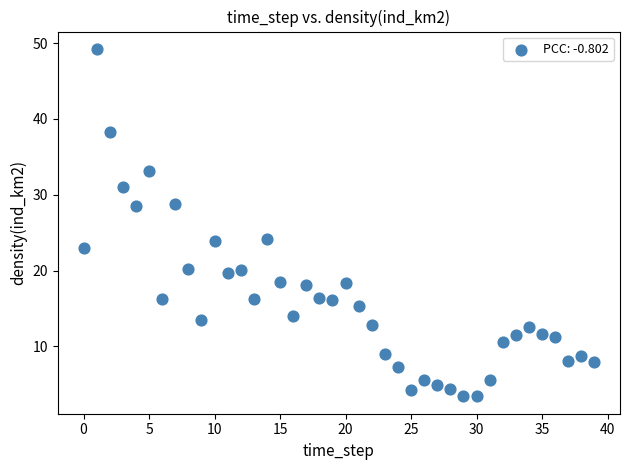

What is the range of Y values (max minus min)?

45.8